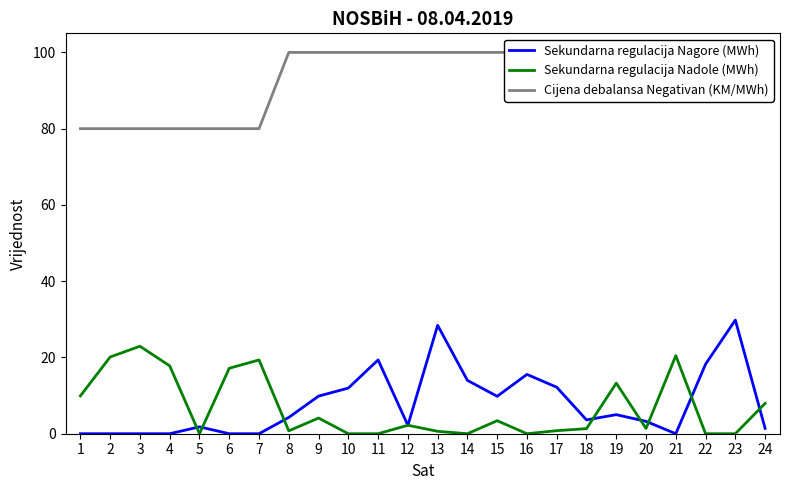

True or false: Cijena debalansa Negativan (KM/MWh) and Sekundarna regulacija Nadole (MWh) cross at least once.

False